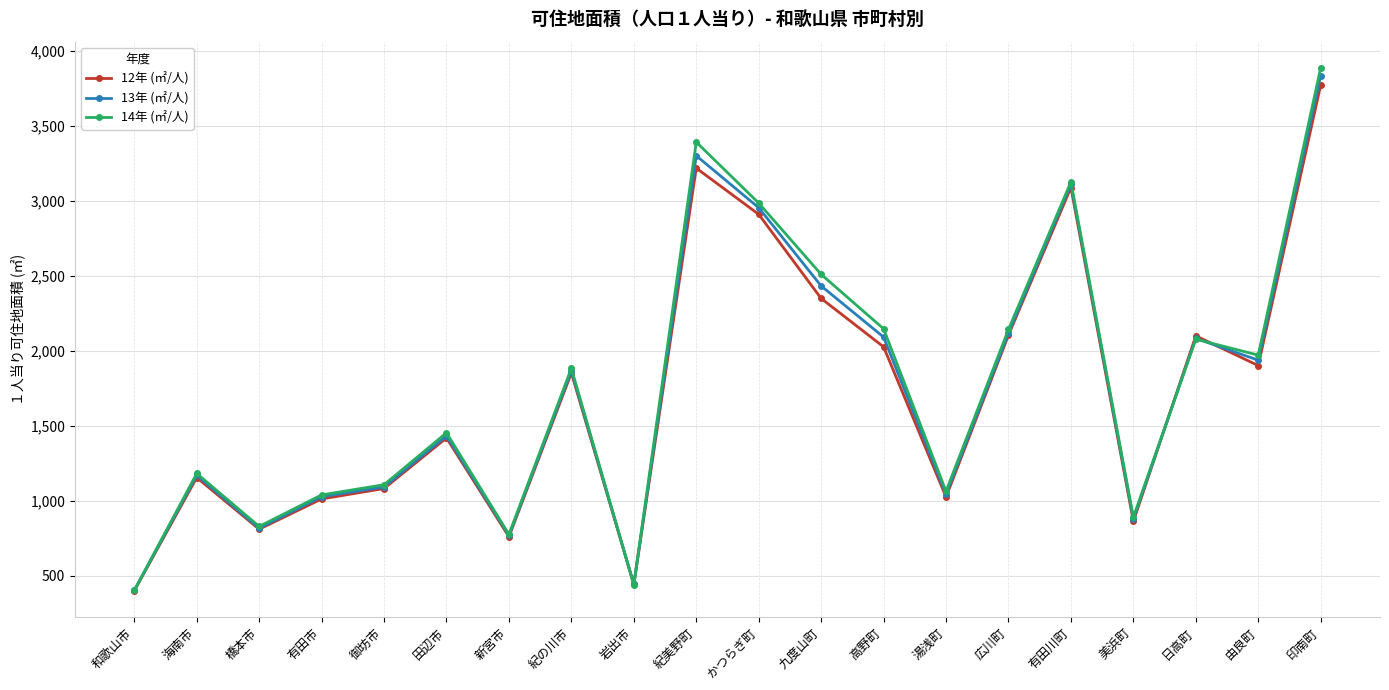

Which series has the widest spread of values?

14年 (㎡/人)